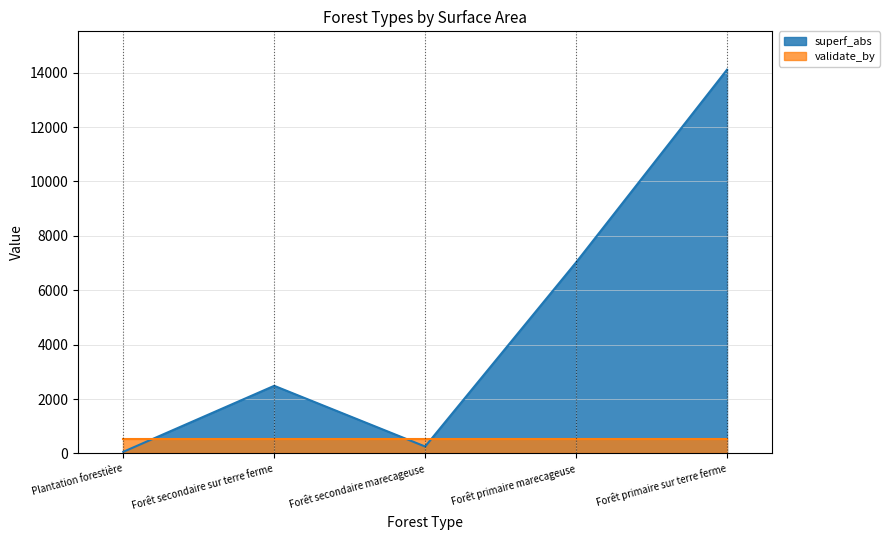

How many interior local peaks (higher than both neighbors) does the data have?

1